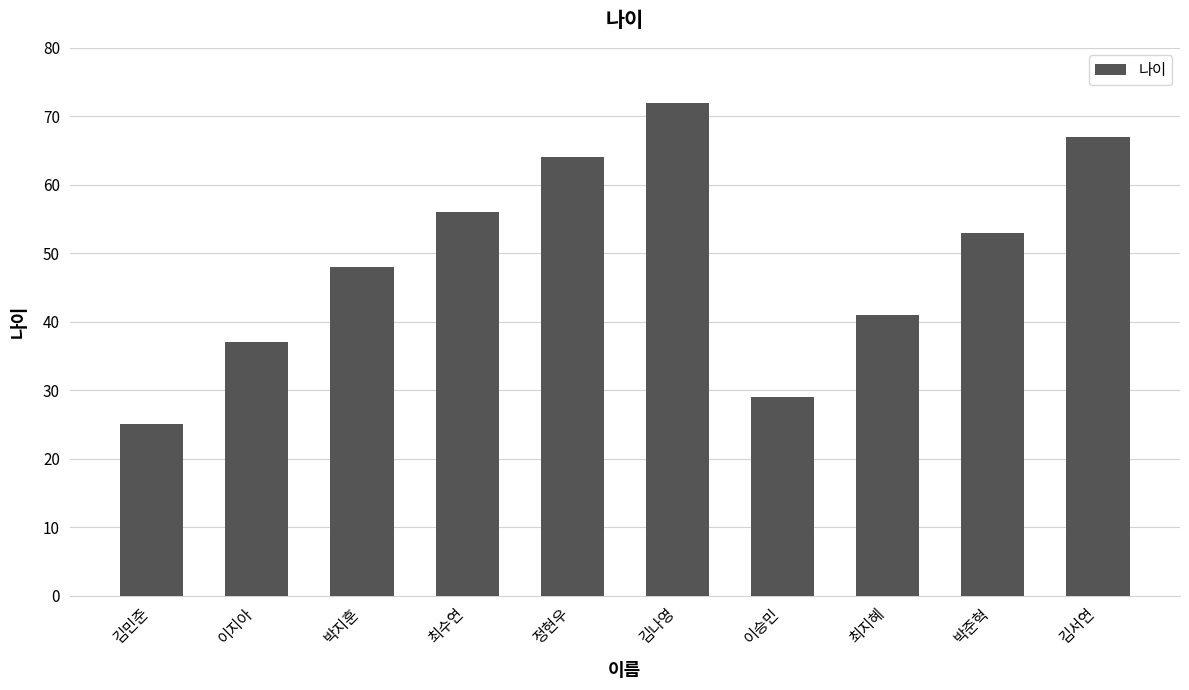

Are the bars horizontal?

No